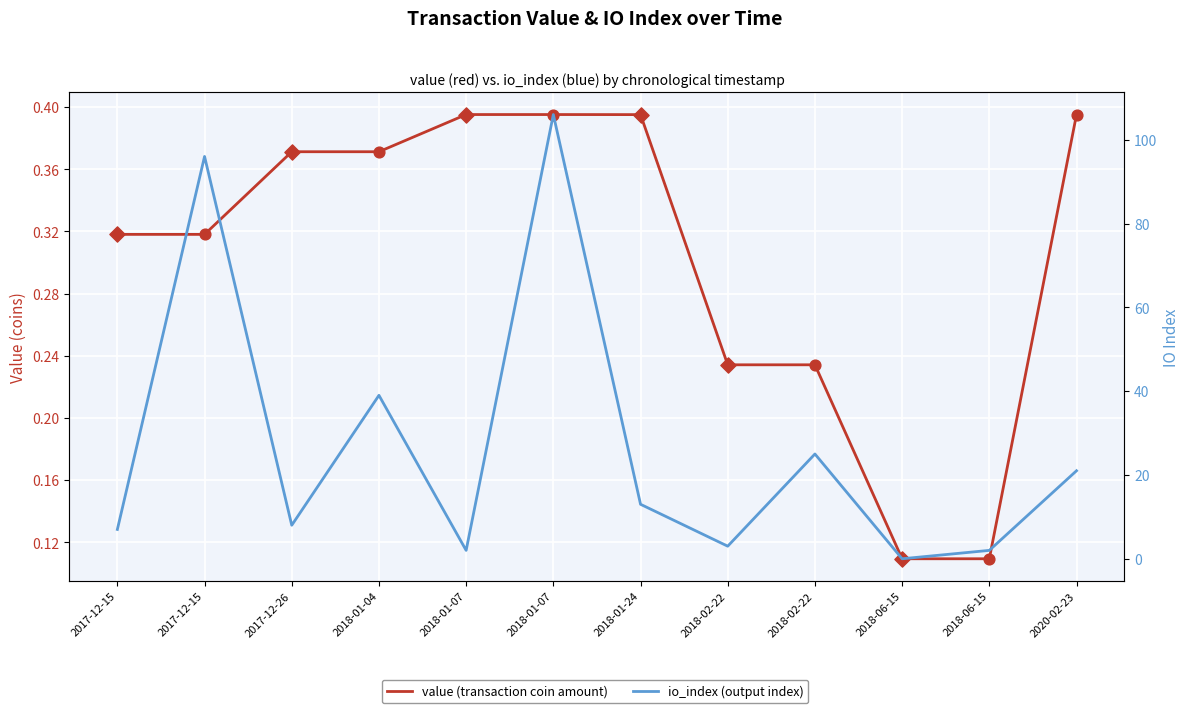

Which series contains the highest Y value?

io_index